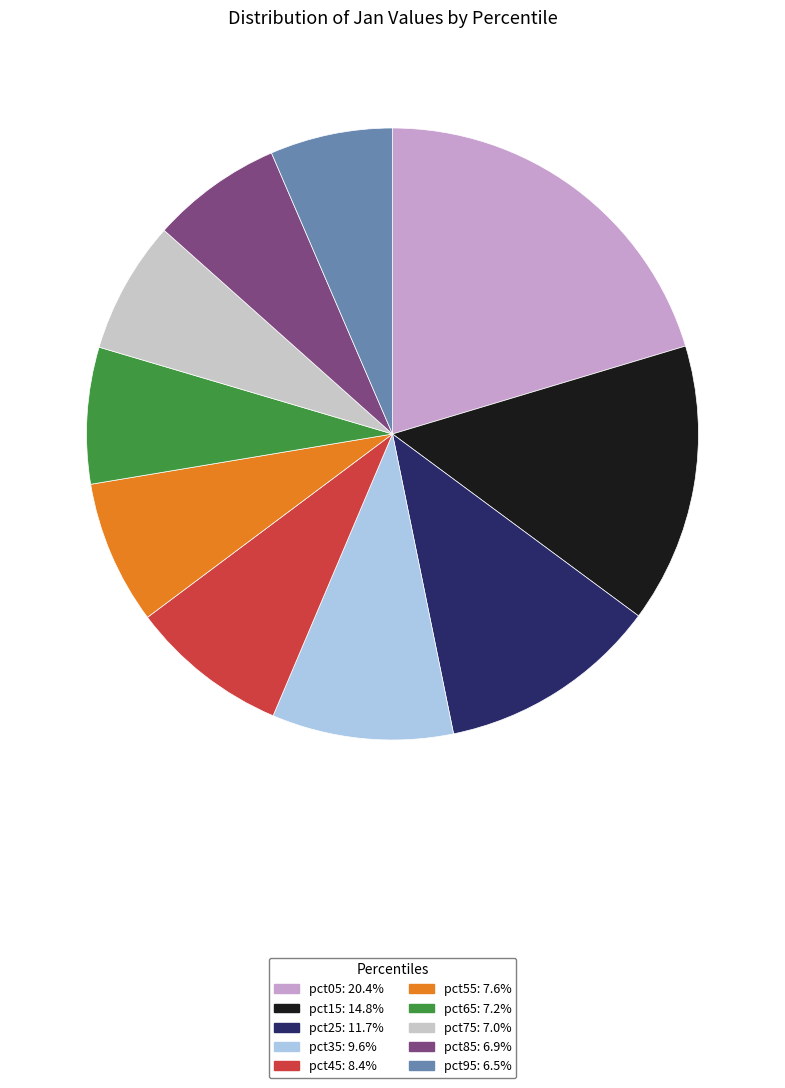

Count the number of slices in the pie.

10